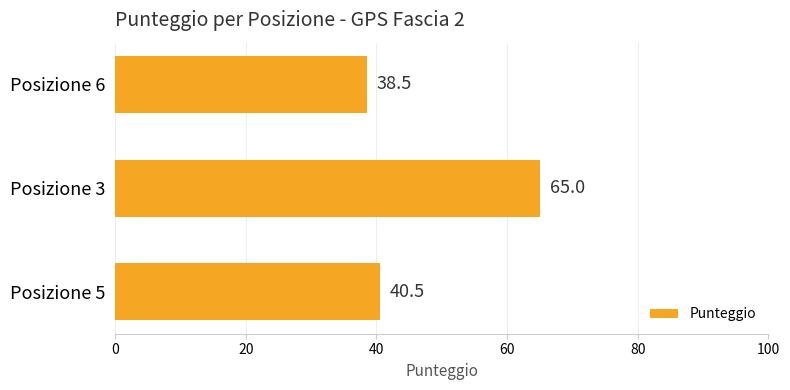

Is it true that the value at Posizione 6 is 68.2?

False